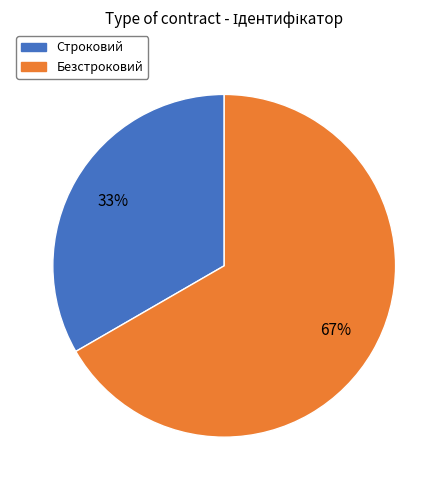

What percentage is the Строковий slice, to the nearest percent?

33%